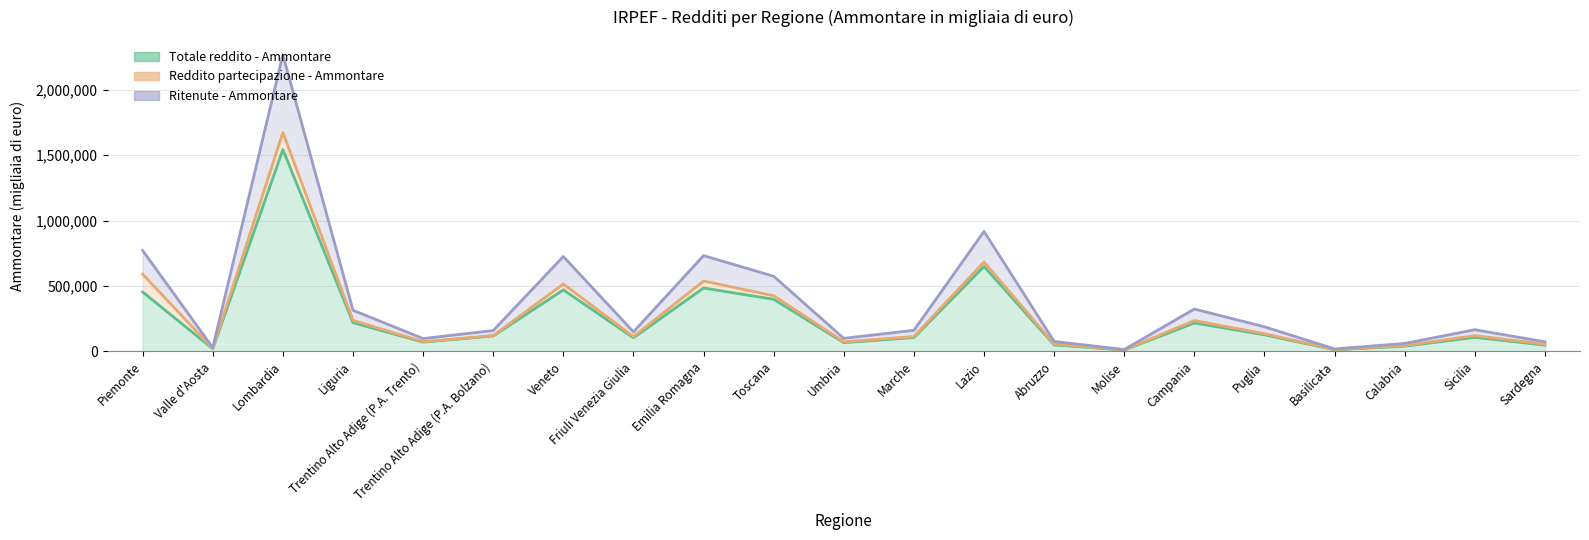

What is the difference between the Totale reddito - Ammontare values at Puglia and Emilia Romagna?

357930